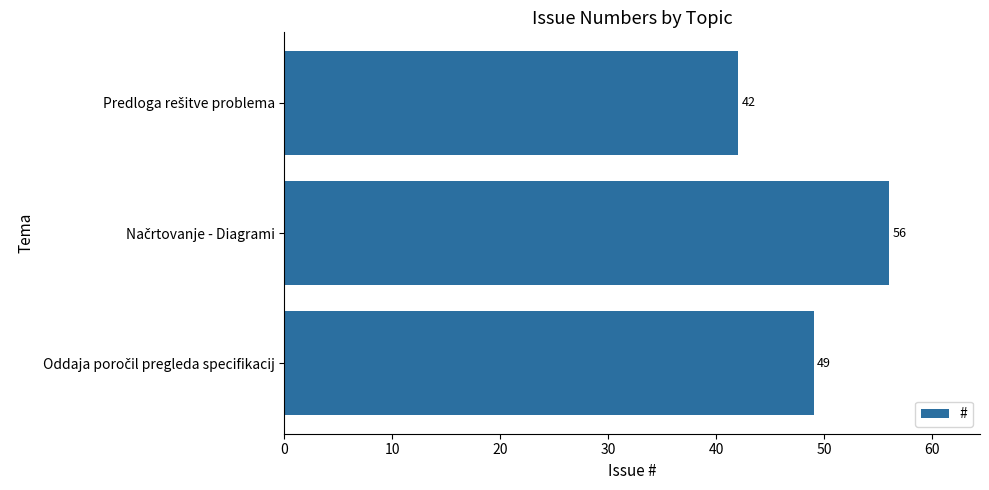

Are the bars grouped side by side (vs. stacked)?

No